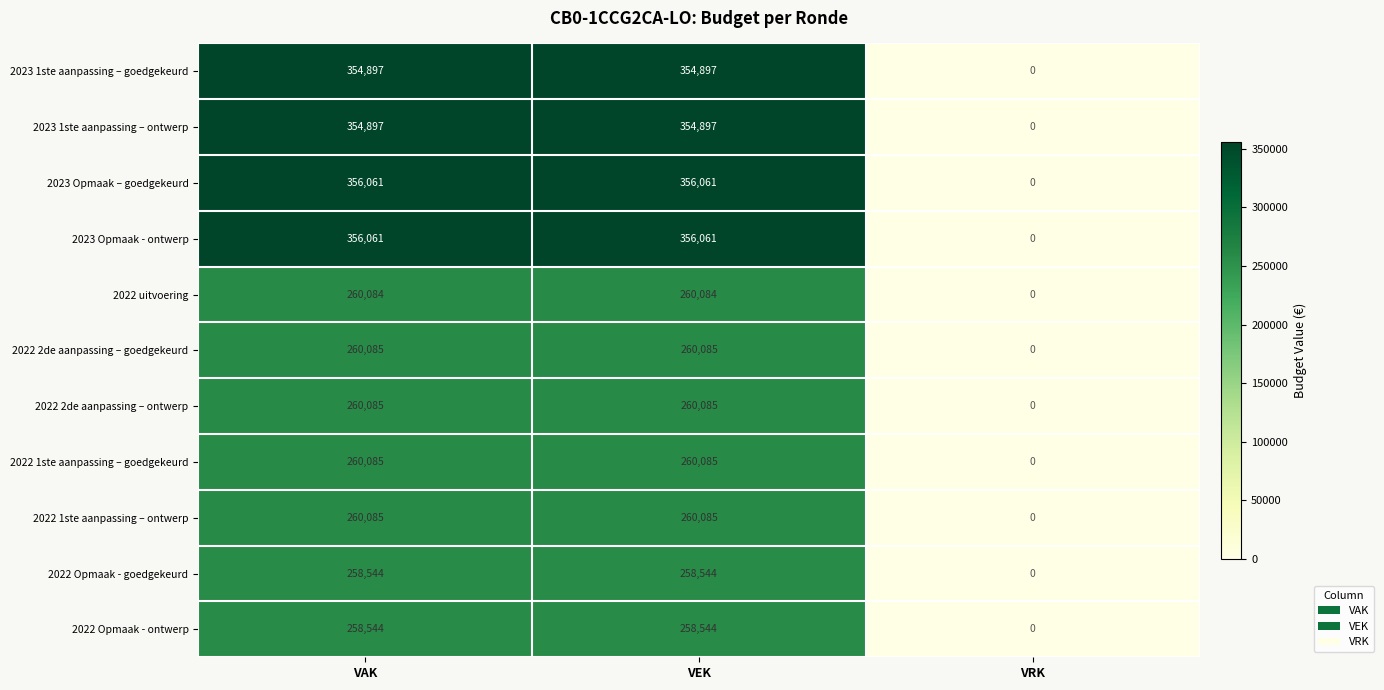

Is the value of 2022 2de aanpassing – goedgekeurd at VAK greater than the value of 2022 Opmaak - goedgekeurd at VAK?

Yes